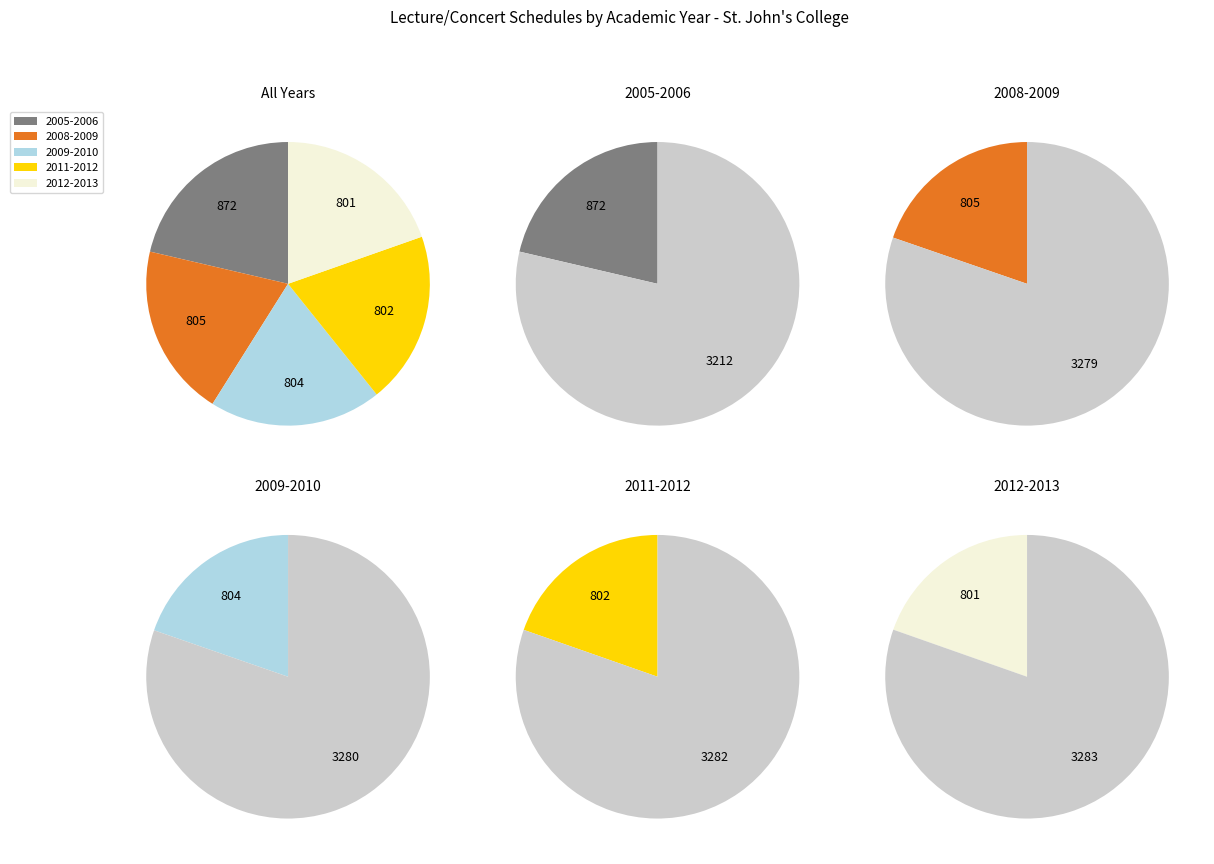

Which category has the biggest portion of the pie?

2005-2006